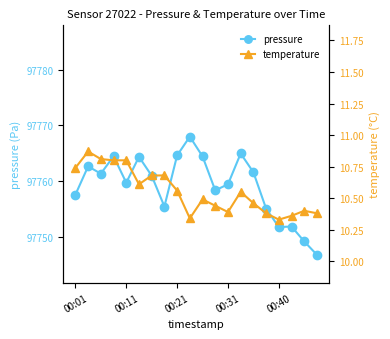

What is the highest value of the pressure series?

97768.0